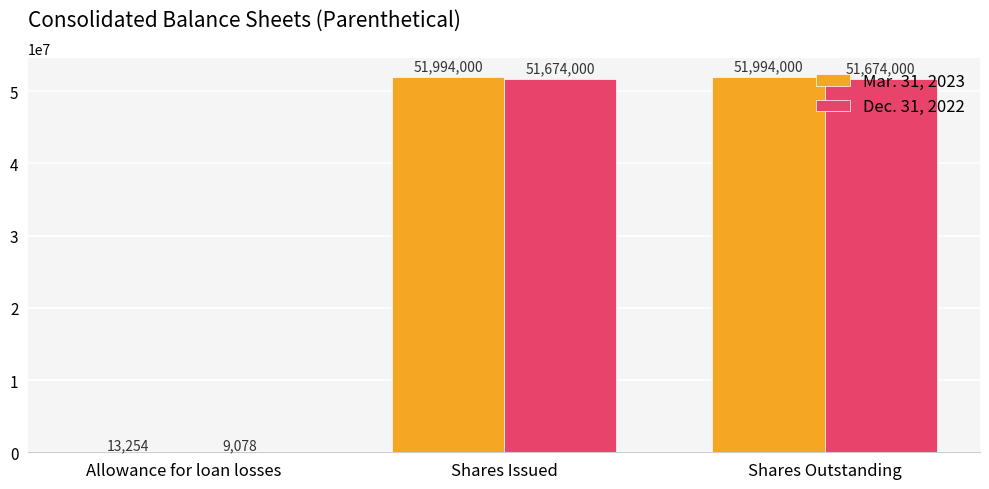

What is the maximum value for Mar. 31, 2023?

51994000